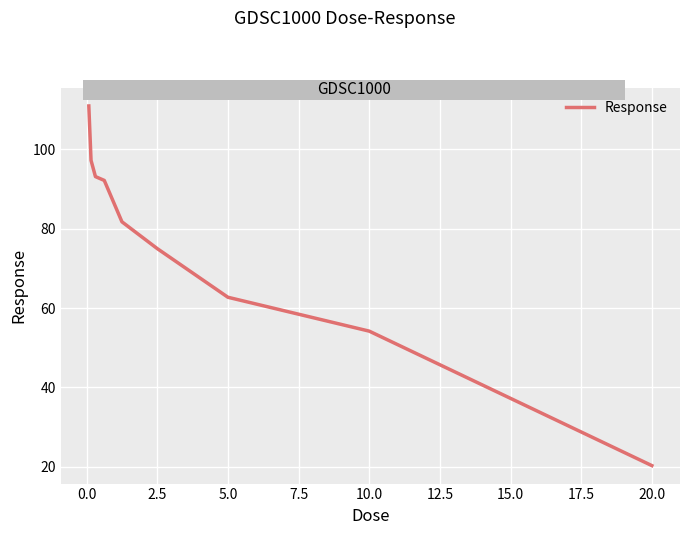

What is the smallest value displayed?

20.3